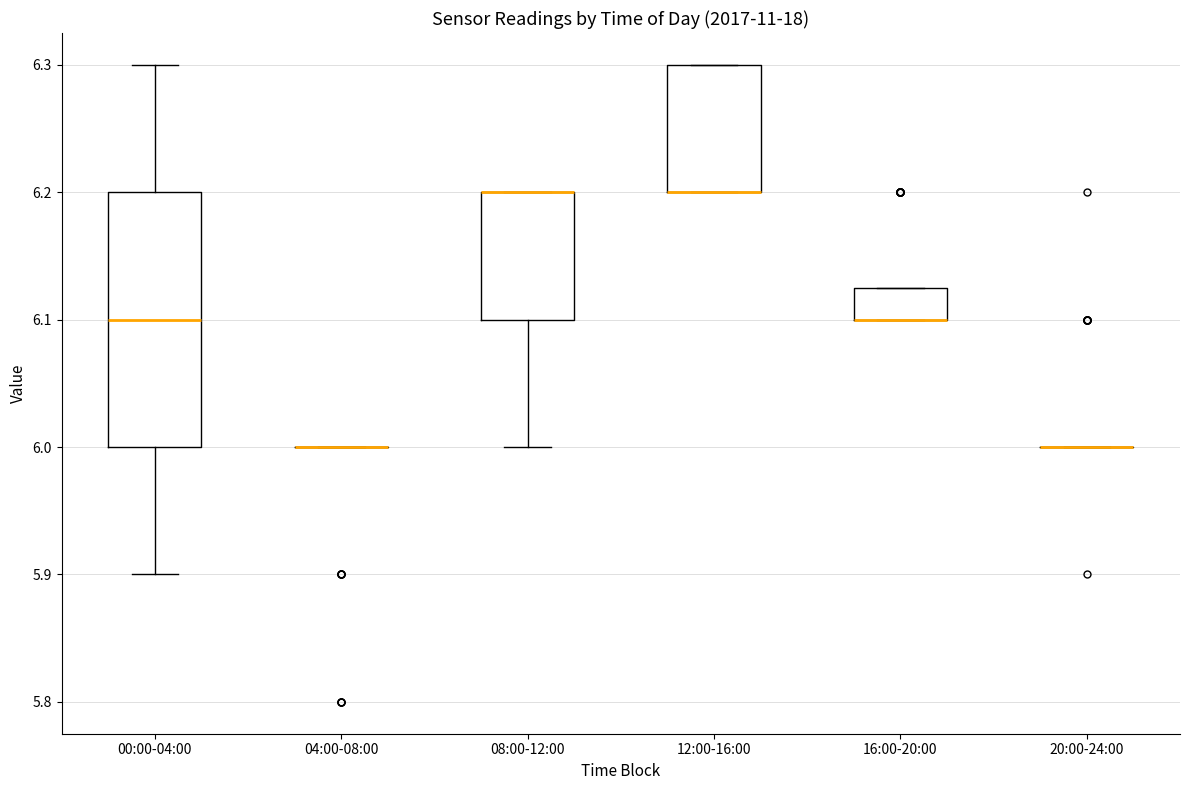

Reading left to right, transcribe this box plot: for each box, give where its median line is, the range the box spans, and where its two whiskers end, as read against the y-axis. The values are not printed on the chart, so give them approximately, as read against the axis.

00:00-04:00: median 6.10, box 6.00 to 6.20, whiskers 5.90 to 6.30
04:00-08:00: box collapsed to a line at 6.00, whiskers 6.00 to 6.00
08:00-12:00: median 6.20 (drawn on the box's upper edge), box 6.10 to 6.20, whiskers 6.00 to 6.20
12:00-16:00: median 6.20 (drawn on the box's lower edge), box 6.20 to 6.30, whiskers 6.20 to 6.30
16:00-20:00: median 6.10 (drawn on the box's lower edge), box 6.10 to 6.13, whiskers 6.10 to 6.13
20:00-24:00: box collapsed to a line at 6.00, whiskers 6.00 to 6.00